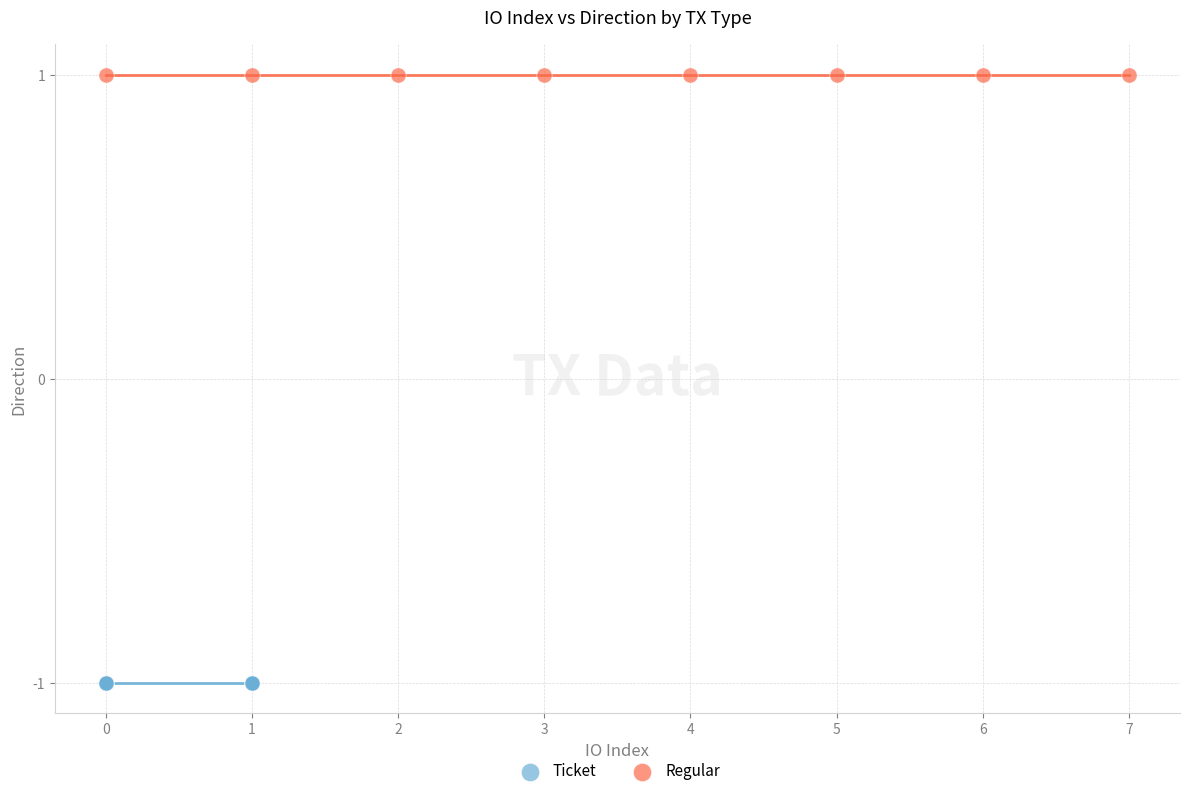

Which series contains the lowest Y value?

Ticket